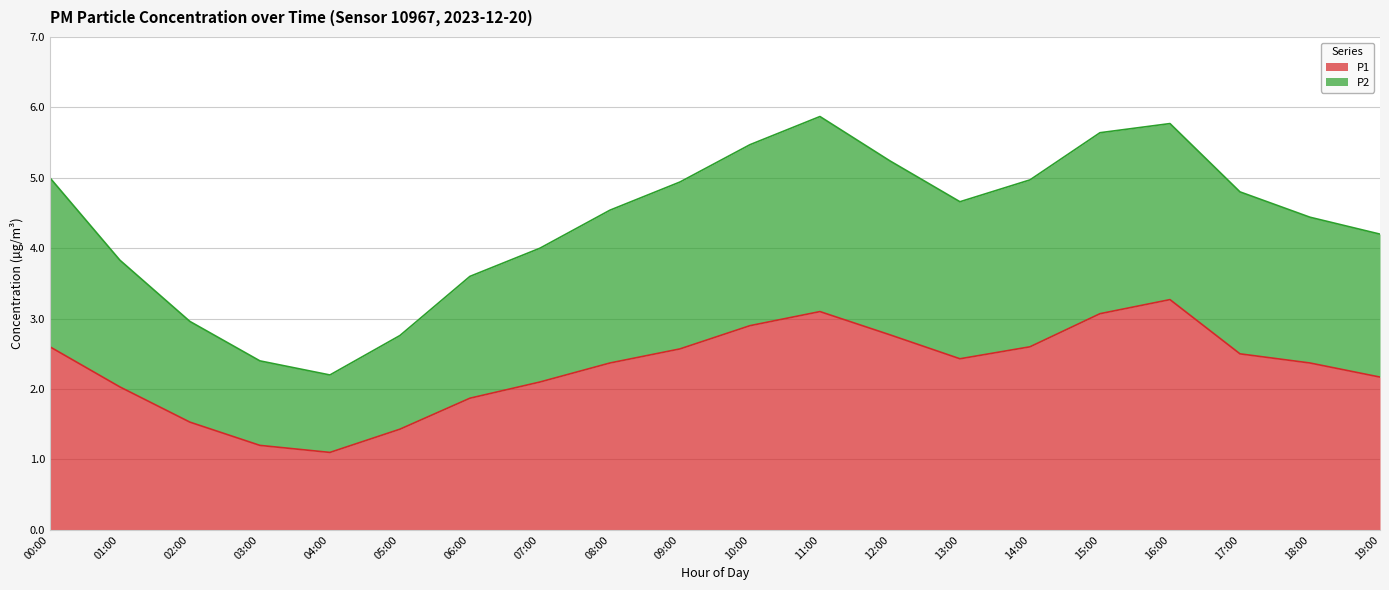

True or false: P1 has a value of 2.8 at 12:00.

True